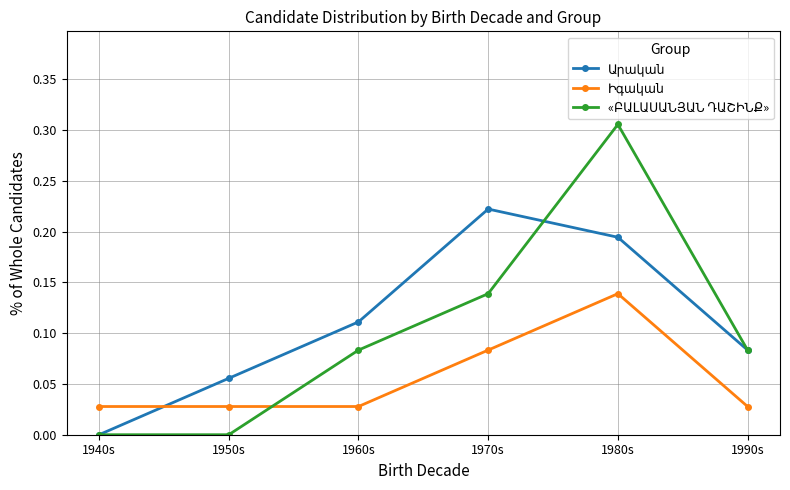

What position from the left is 1940s?

1